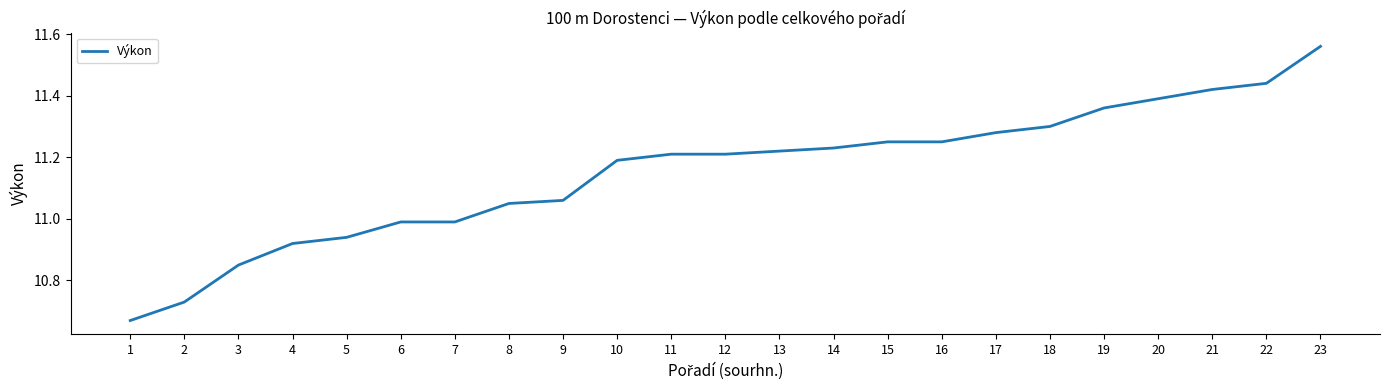

Is it true that the value at 13 is 2.8?

False